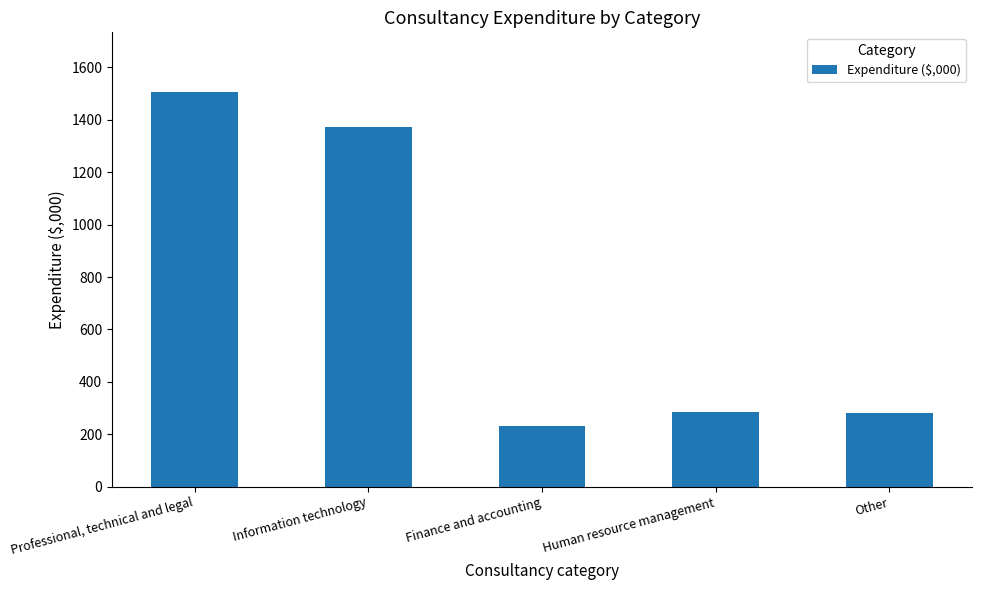

What value does the data have at Other, to the nearest 10?

280